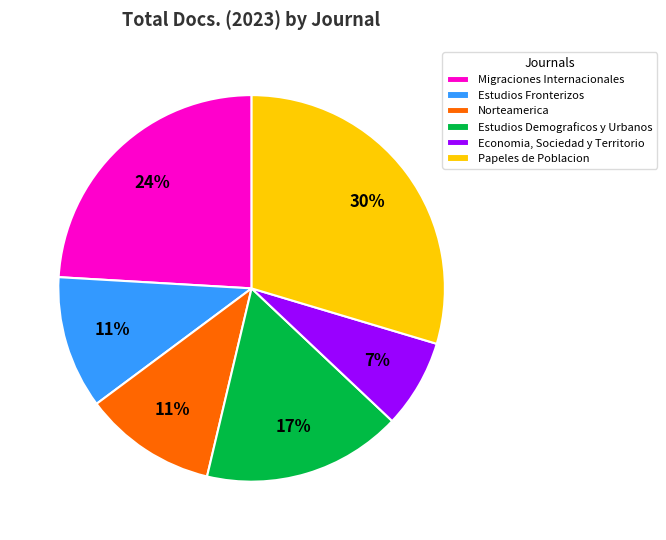

The Economia, Sociedad y Territorio slice represents 1% of the pie. True or false?

False